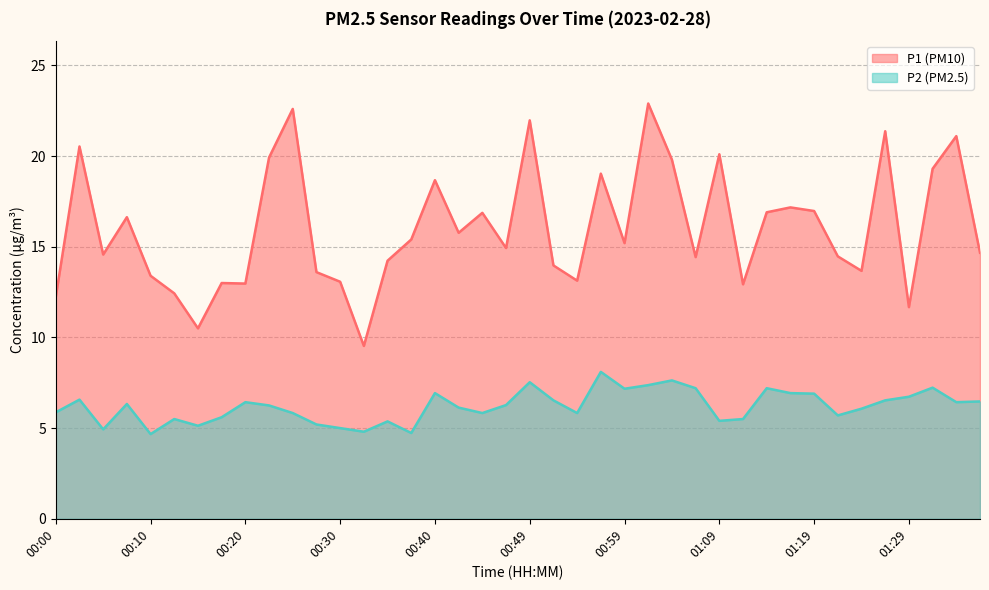

True or false: P1 and P2 intersect in this chart.

False